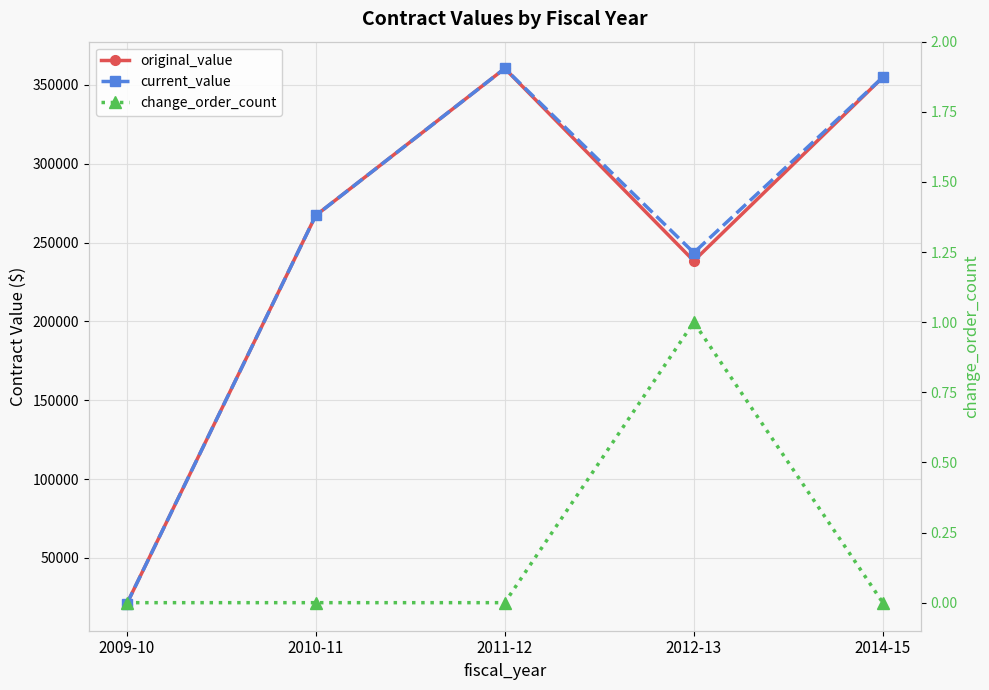

True or false: change_order_count and current_value intersect in this chart.

False